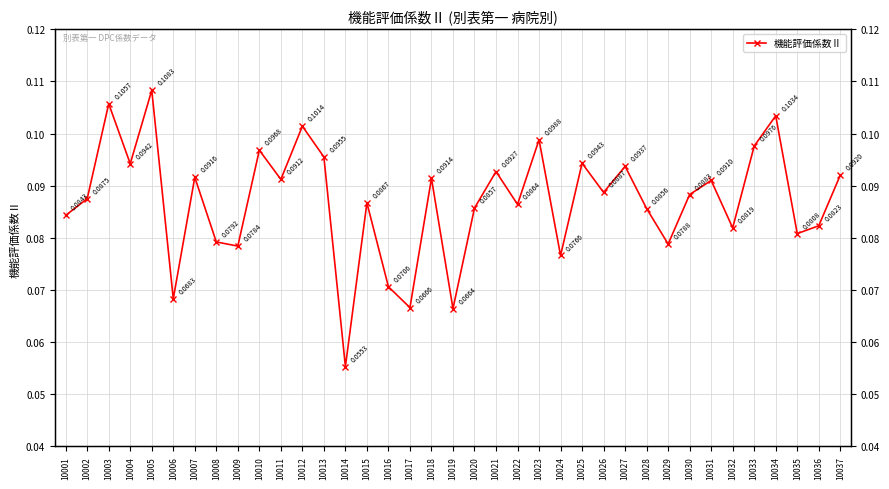

Count the values in the range 0 to 1.

37